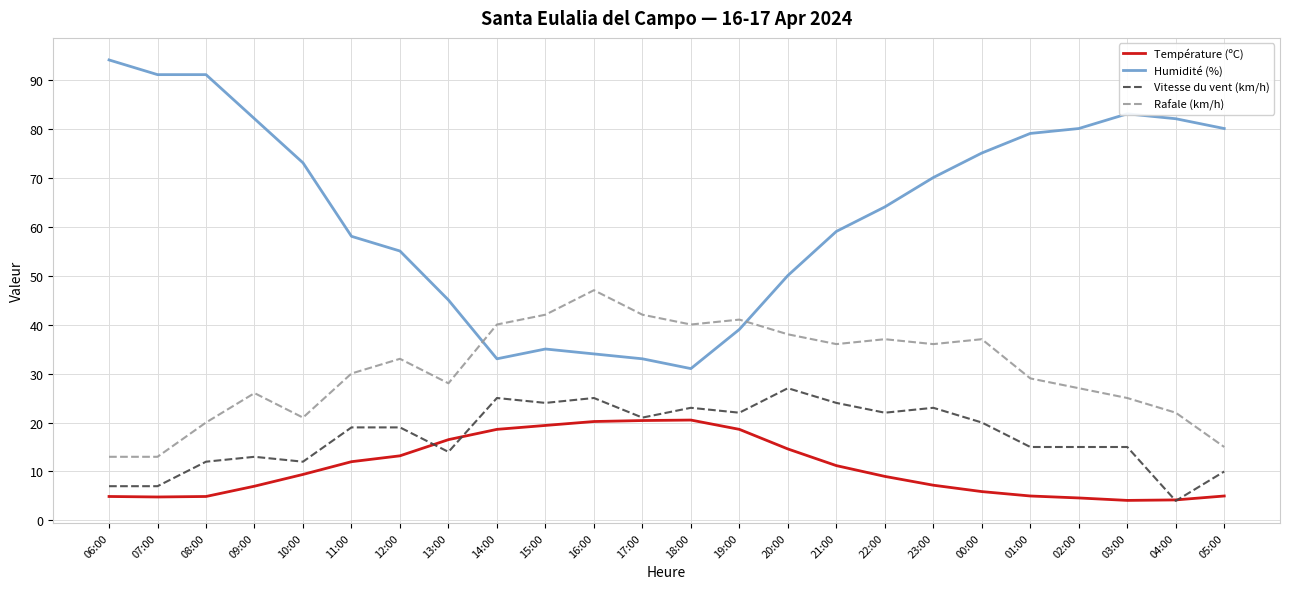

Rank the series by their maximum value, from highest to lowest.

Humidité (%), Rafale (km/h), Vitesse du vent (km/h), Température (ºC)